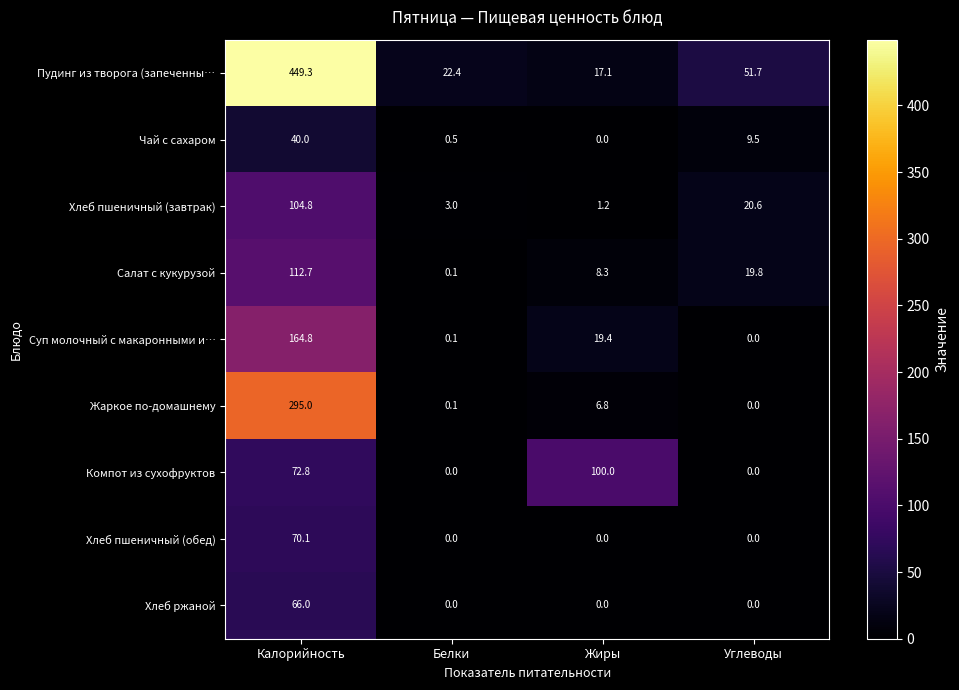

True or false: Хлеб пшеничный (завтрак) has a value of 29.8 at Углеводы.

False